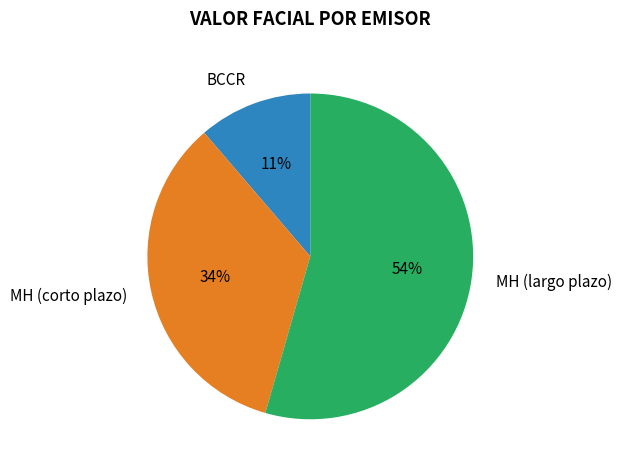

Between BCCR and MH (corto plazo), which is larger?

MH (corto plazo)